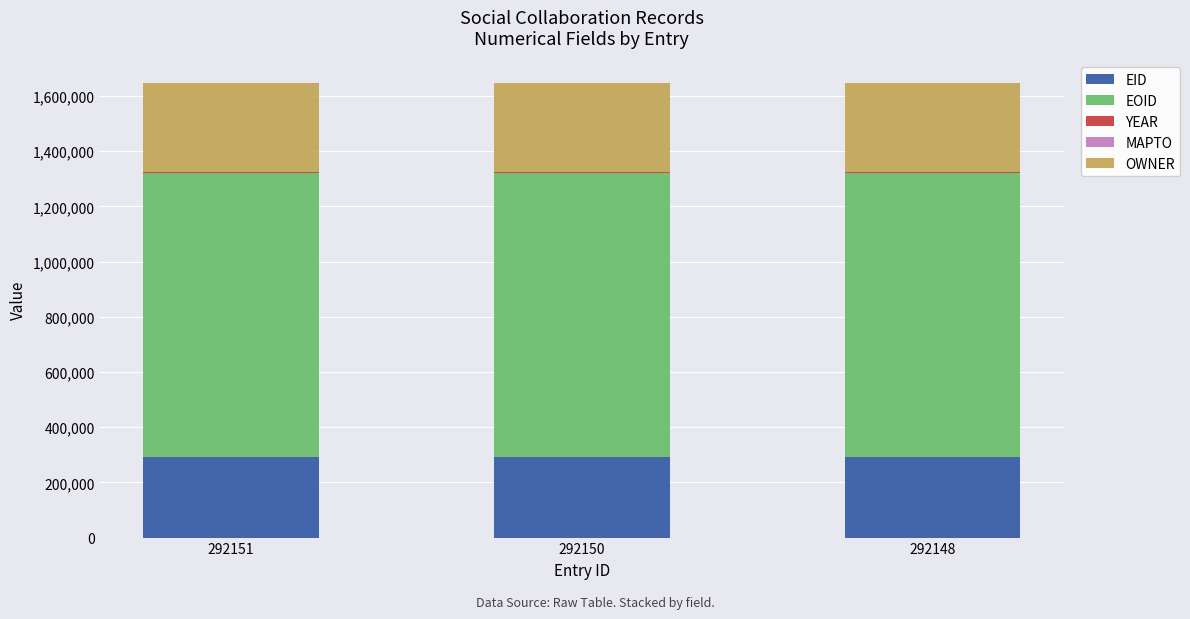

The value of EID at 292150 is 162893. True or false?

False